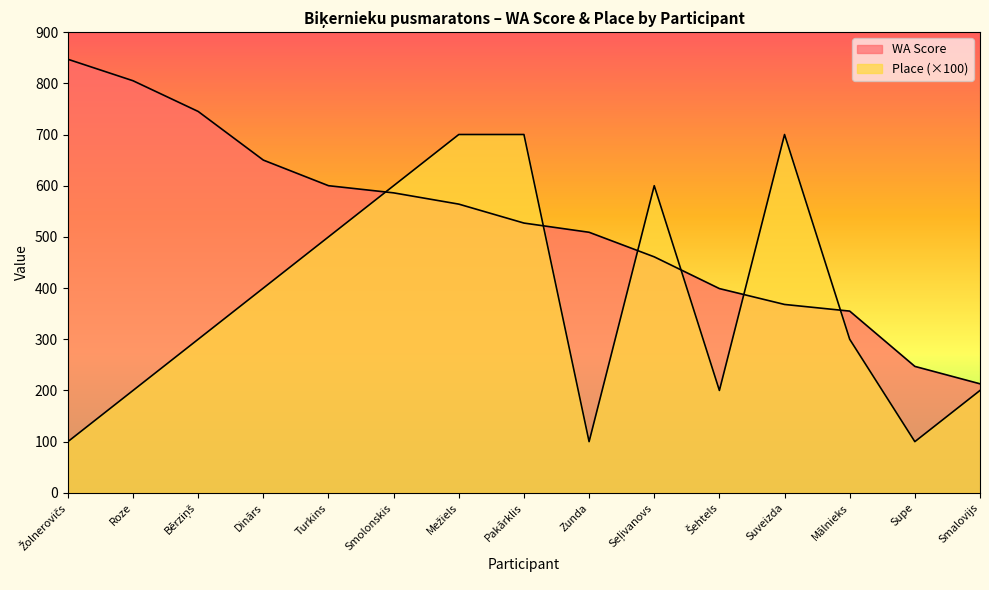

Which label corresponds to the largest value in the chart?

Žolnerovičs